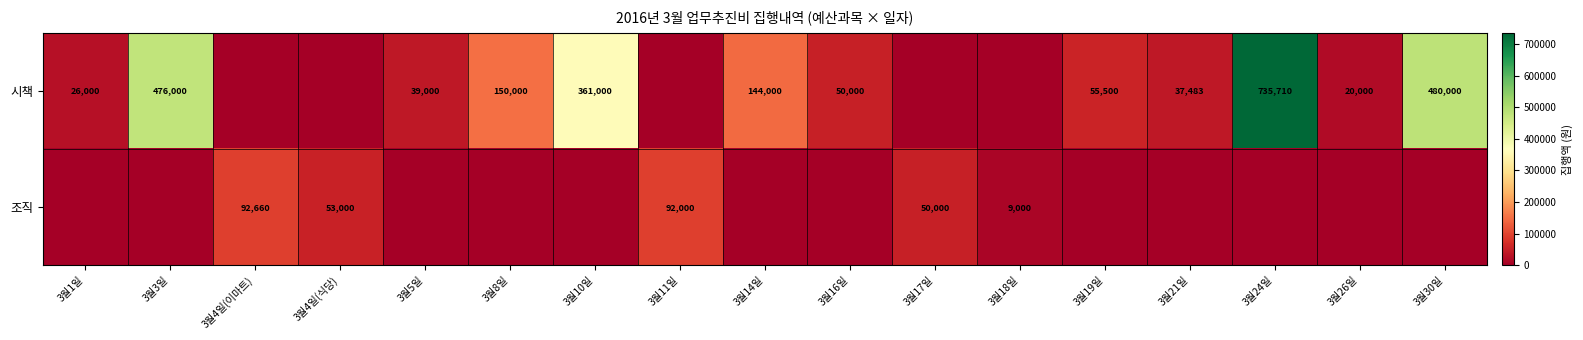

What is the difference between the 시책 values at 3월16일 and 3월10일?

311000